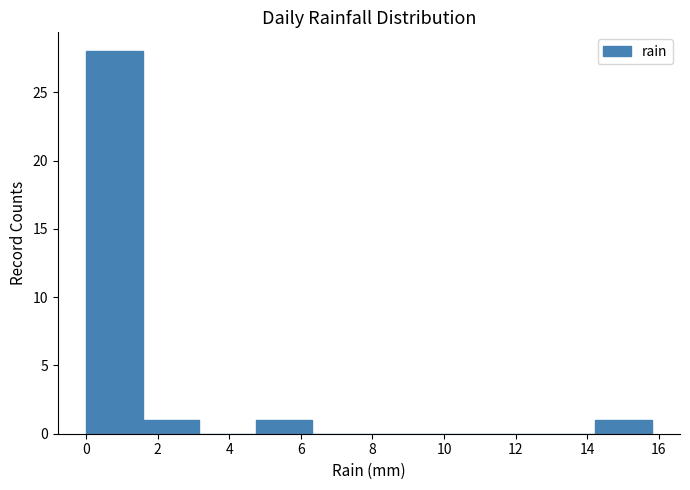

What is the height of the bar covering 1.58 to 3.16 on the x-axis? Neither the bar edges nor the heights are printed on the chart, so give them approximately, as read against the axes.

1